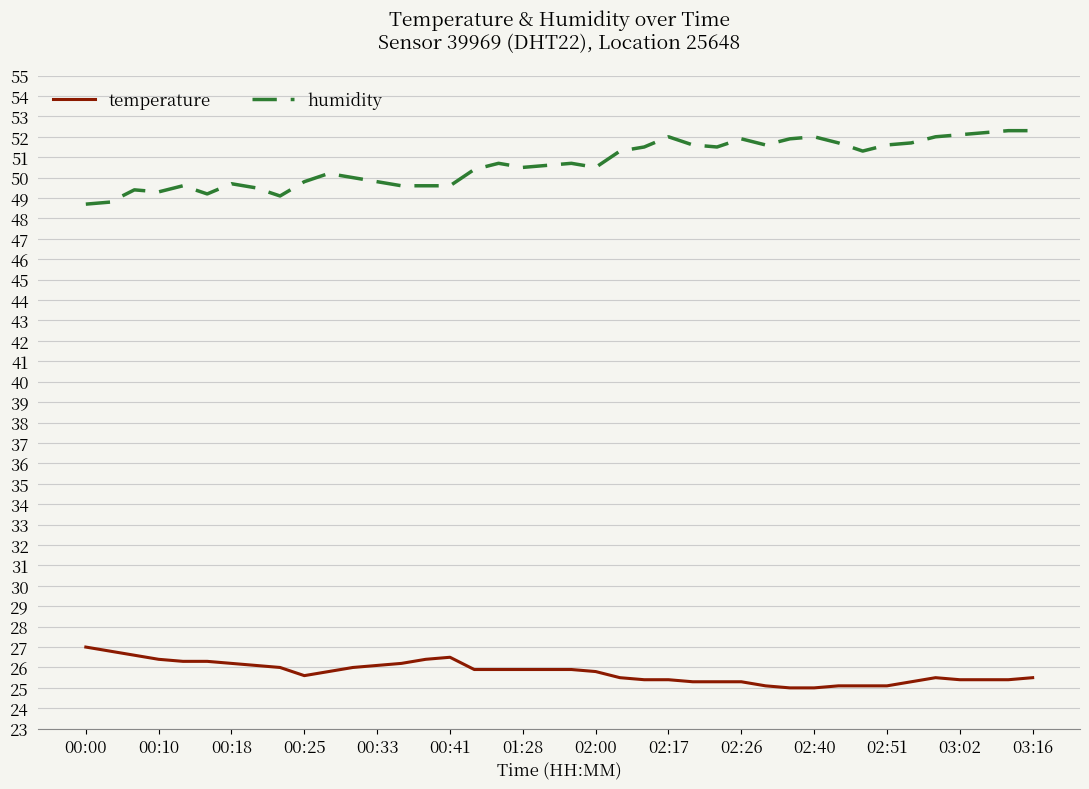

True or false: temperature and humidity intersect in this chart.

False